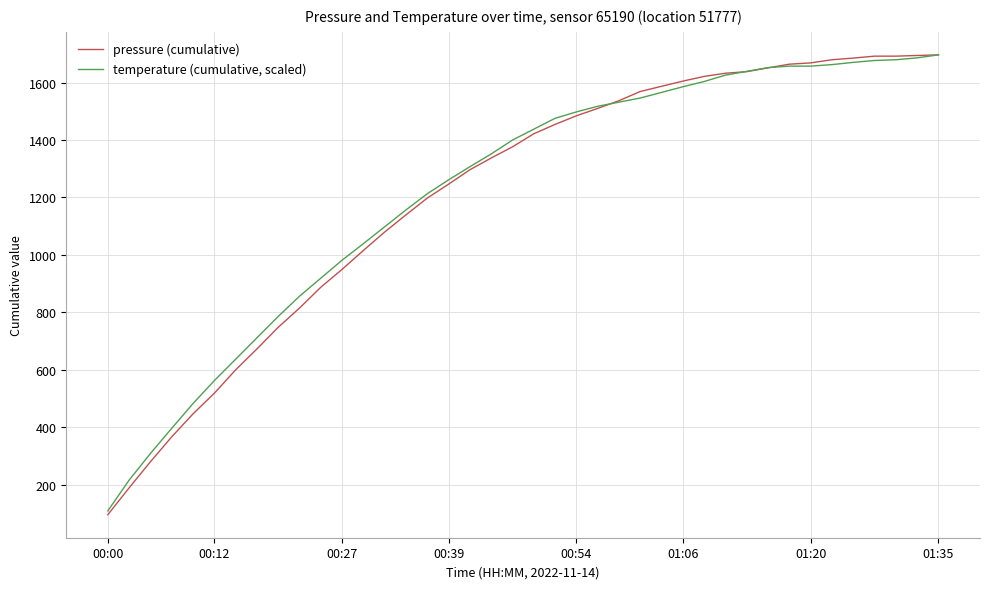

List the series in order of their overall mean, lowest first.

pressure (cumulative), temperature (cumulative, scaled)